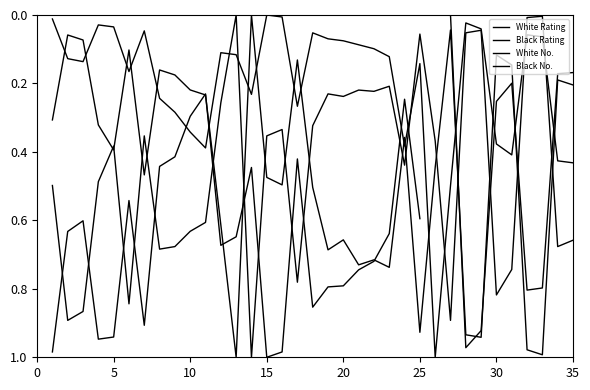

Which series changed the most between 5 and 9?

Black Rating